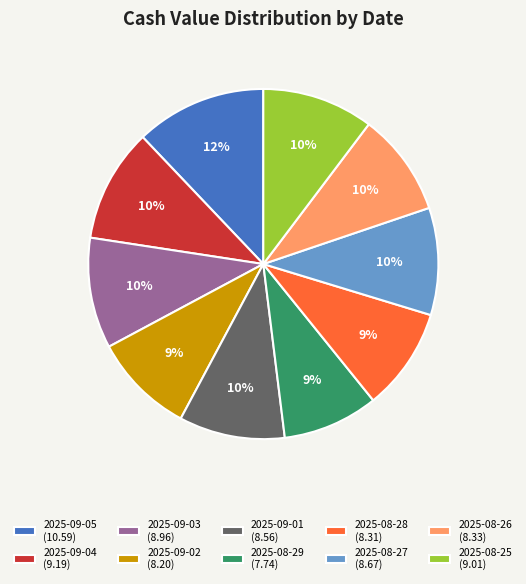

To the nearest percent, what percentage of the pie is 2025-09-04?

10%